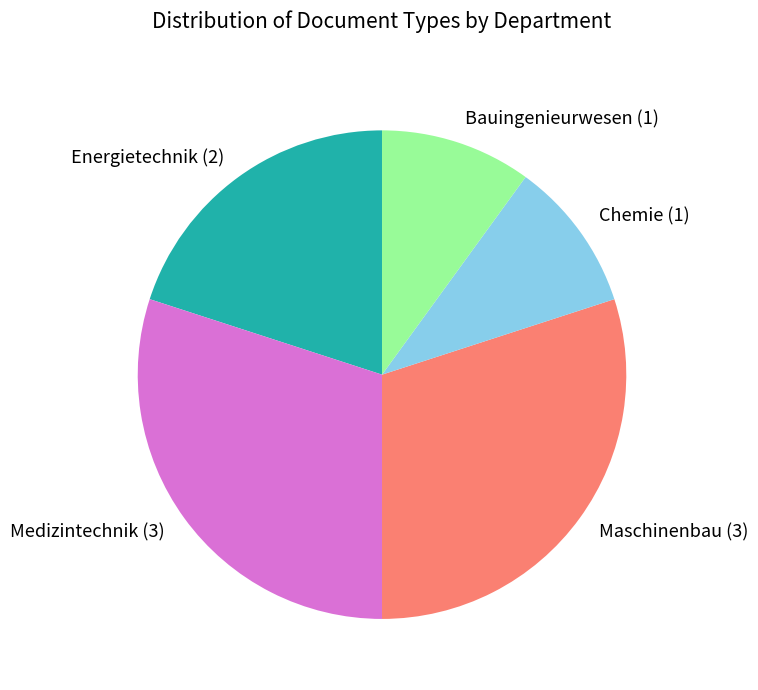

Is there any slice that represents more than half of the pie?

No